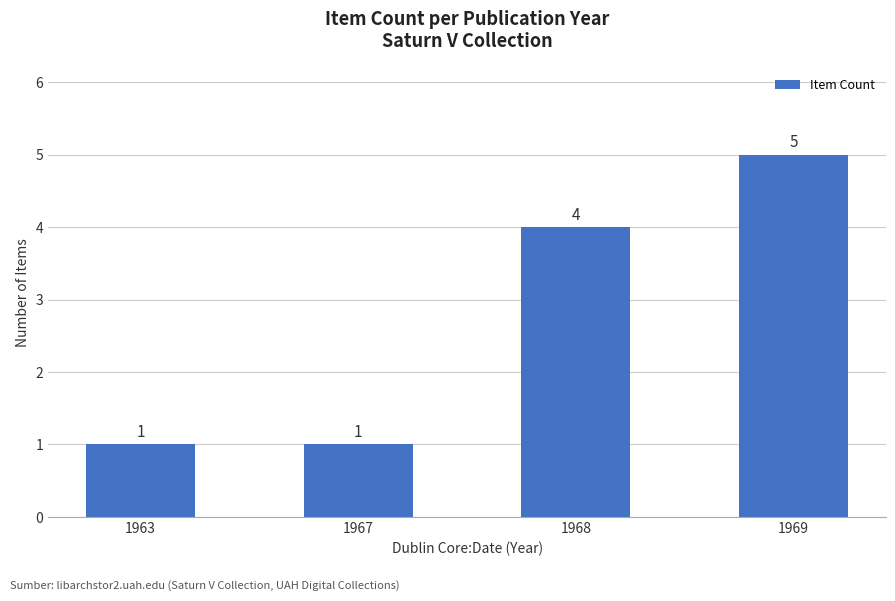

Approximately how many times larger is the value at 1967 compared to 1963?

1.0